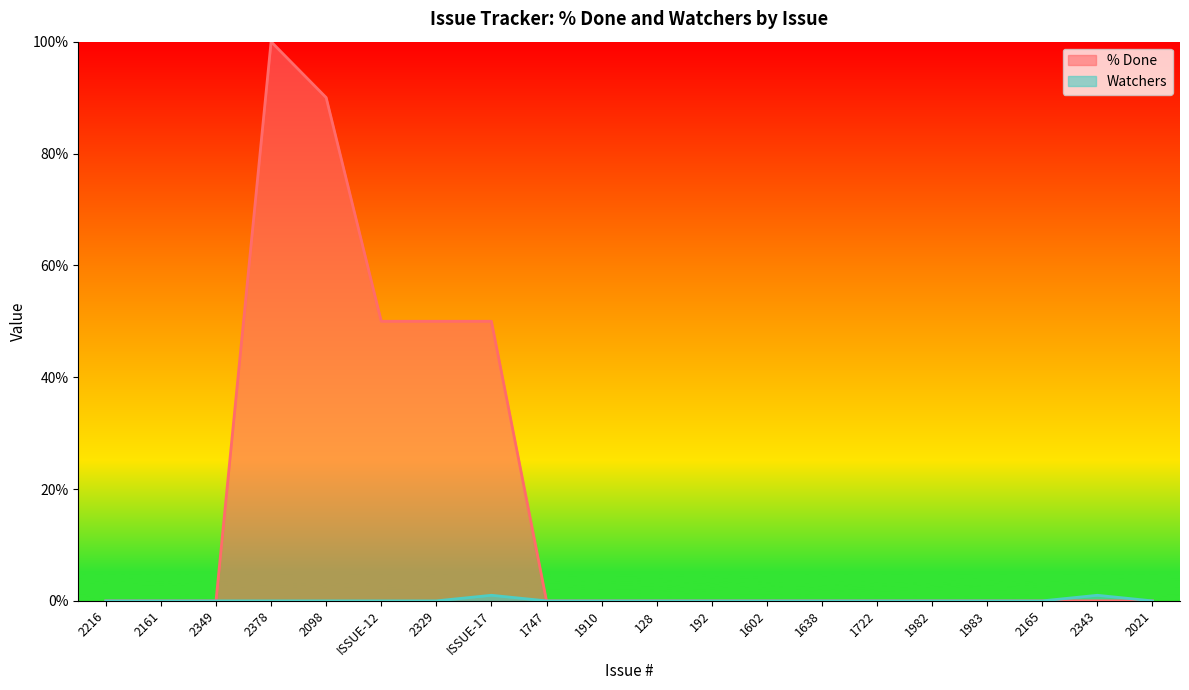

At which category does % Done reach its first local peak?

2378